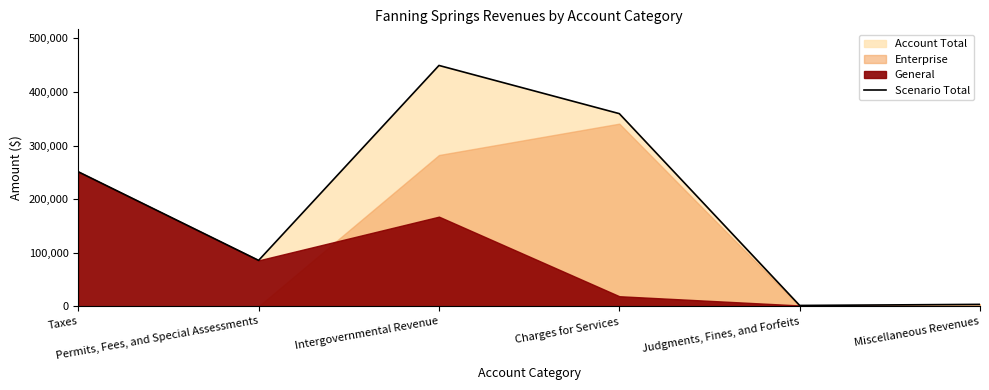

Rank the categories by value from highest to lowest.

Intergovernmental Revenue, Charges for Services, Taxes, Permits, Fees, and Special Assessments, Miscellaneous Revenues, Judgments, Fines, and Forfeits